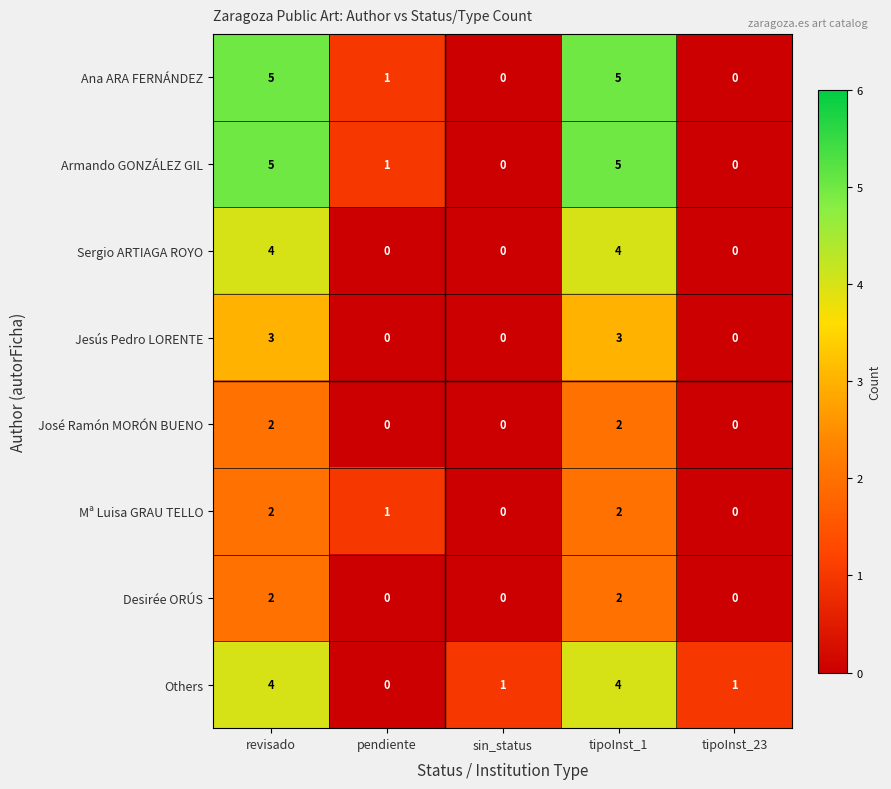

How many Armando GONZÁLEZ GIL values are between 0 and 5?

5